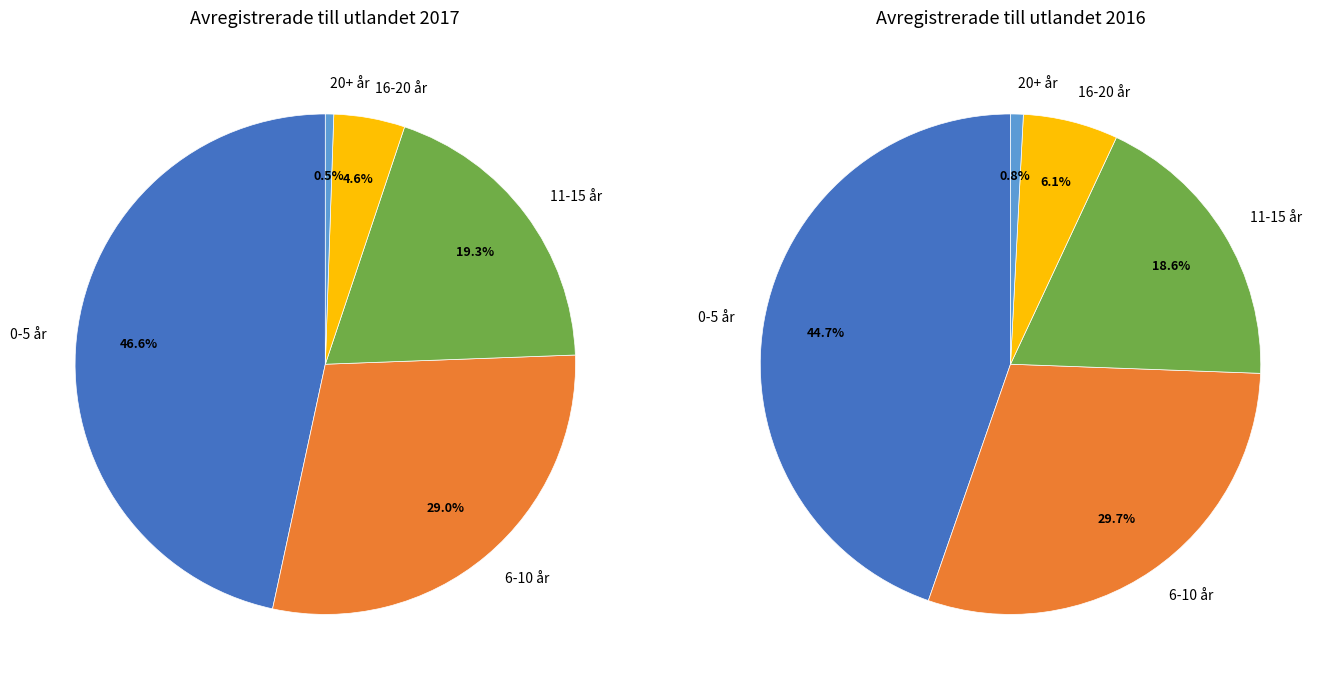

Is there any slice that represents more than half of the pie?

No